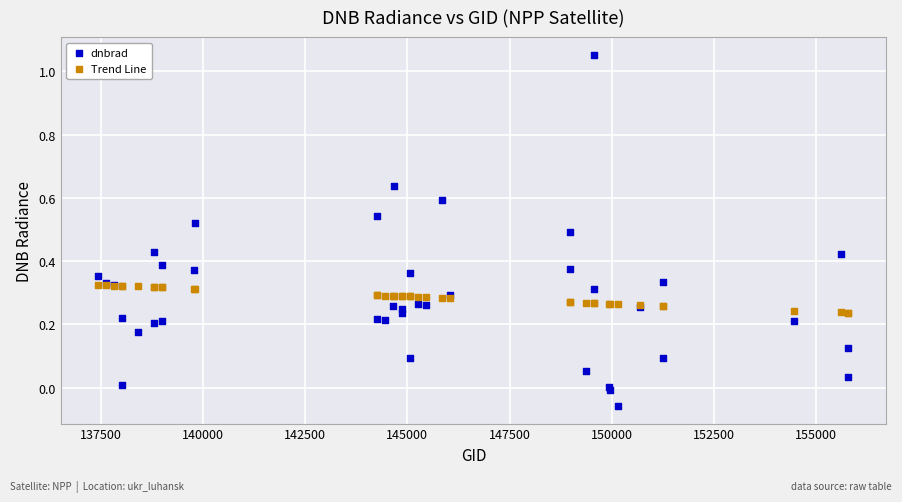

Which series contains the lowest Y value?

dnbrad